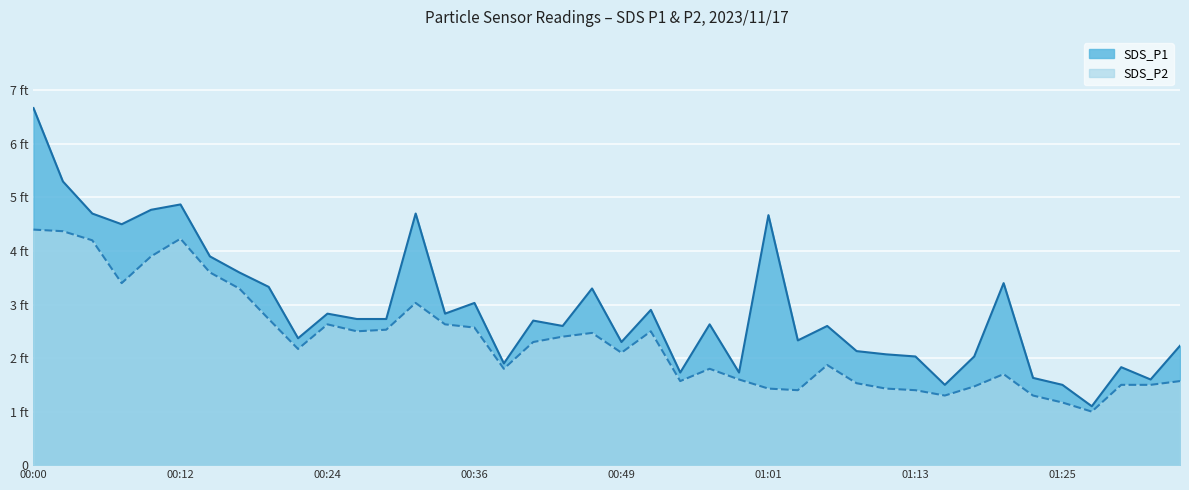

What are all the series names shown in the legend?

SDS_P1, SDS_P2